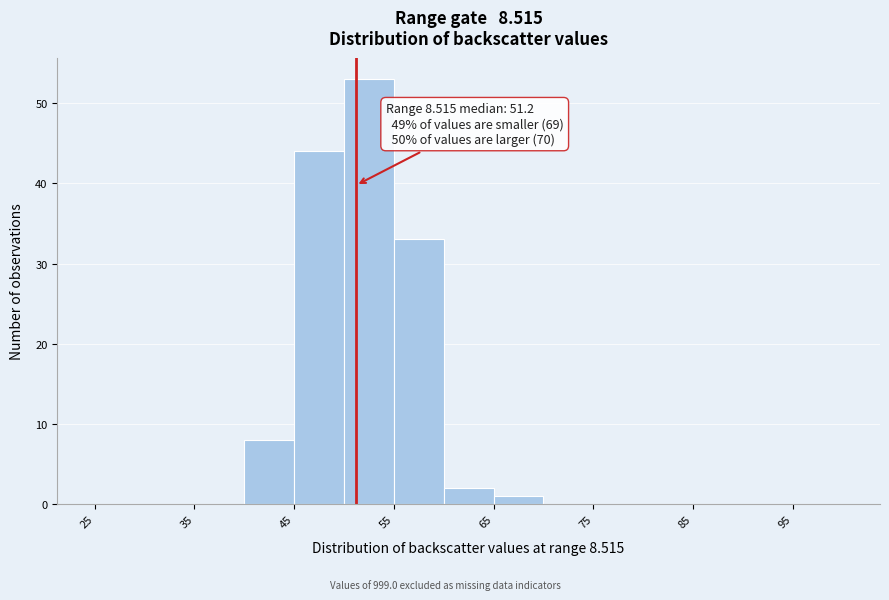

Which range on the x-axis has the tallest bar?

50 to 55